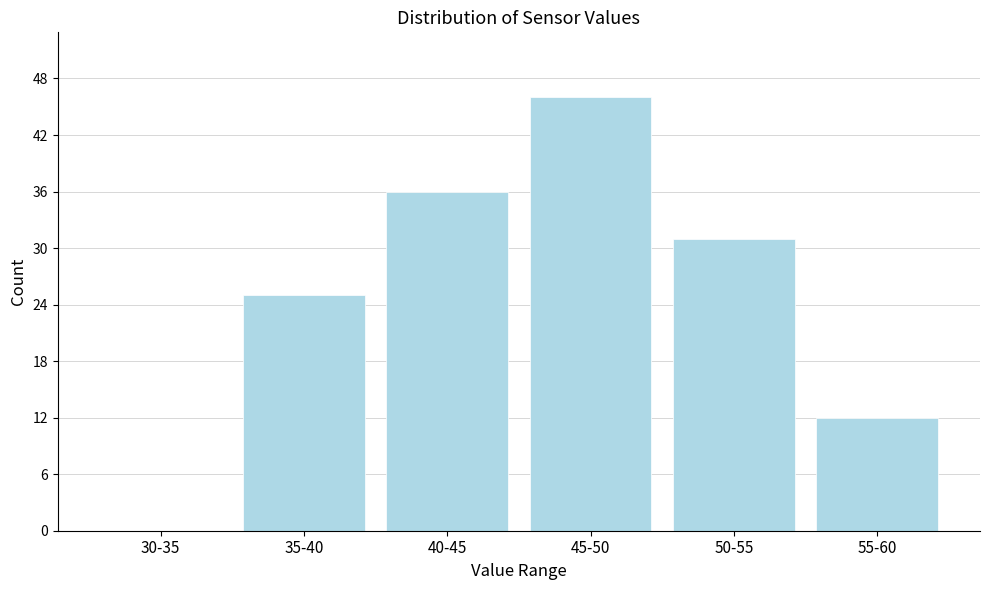

Reading right to left, list all the values displayed in this chart.

55-60=12	50-55=31	45-50=46	40-45=36	35-40=25	30-35=0